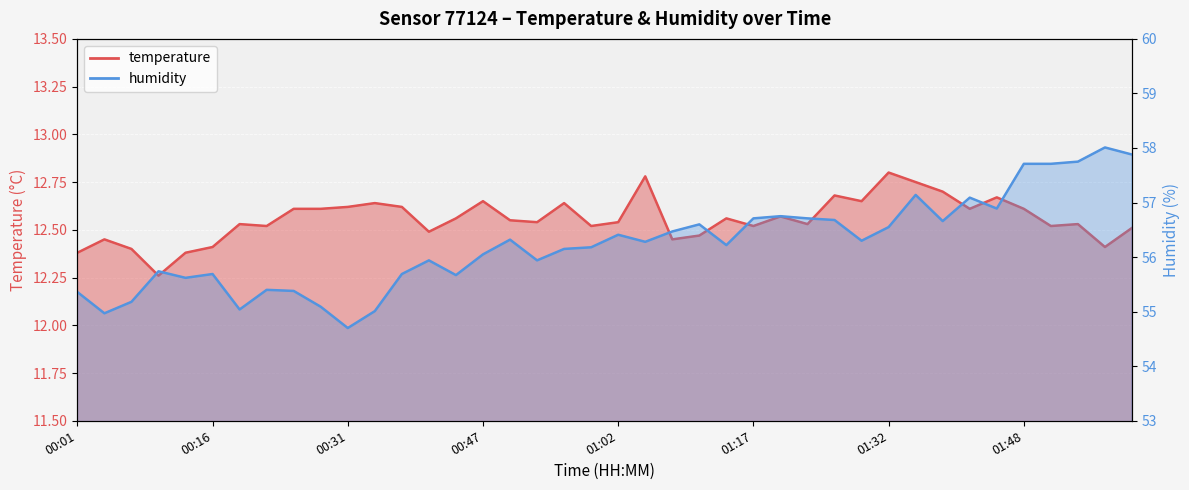

What is the total value across all series at 01:42?

69.7